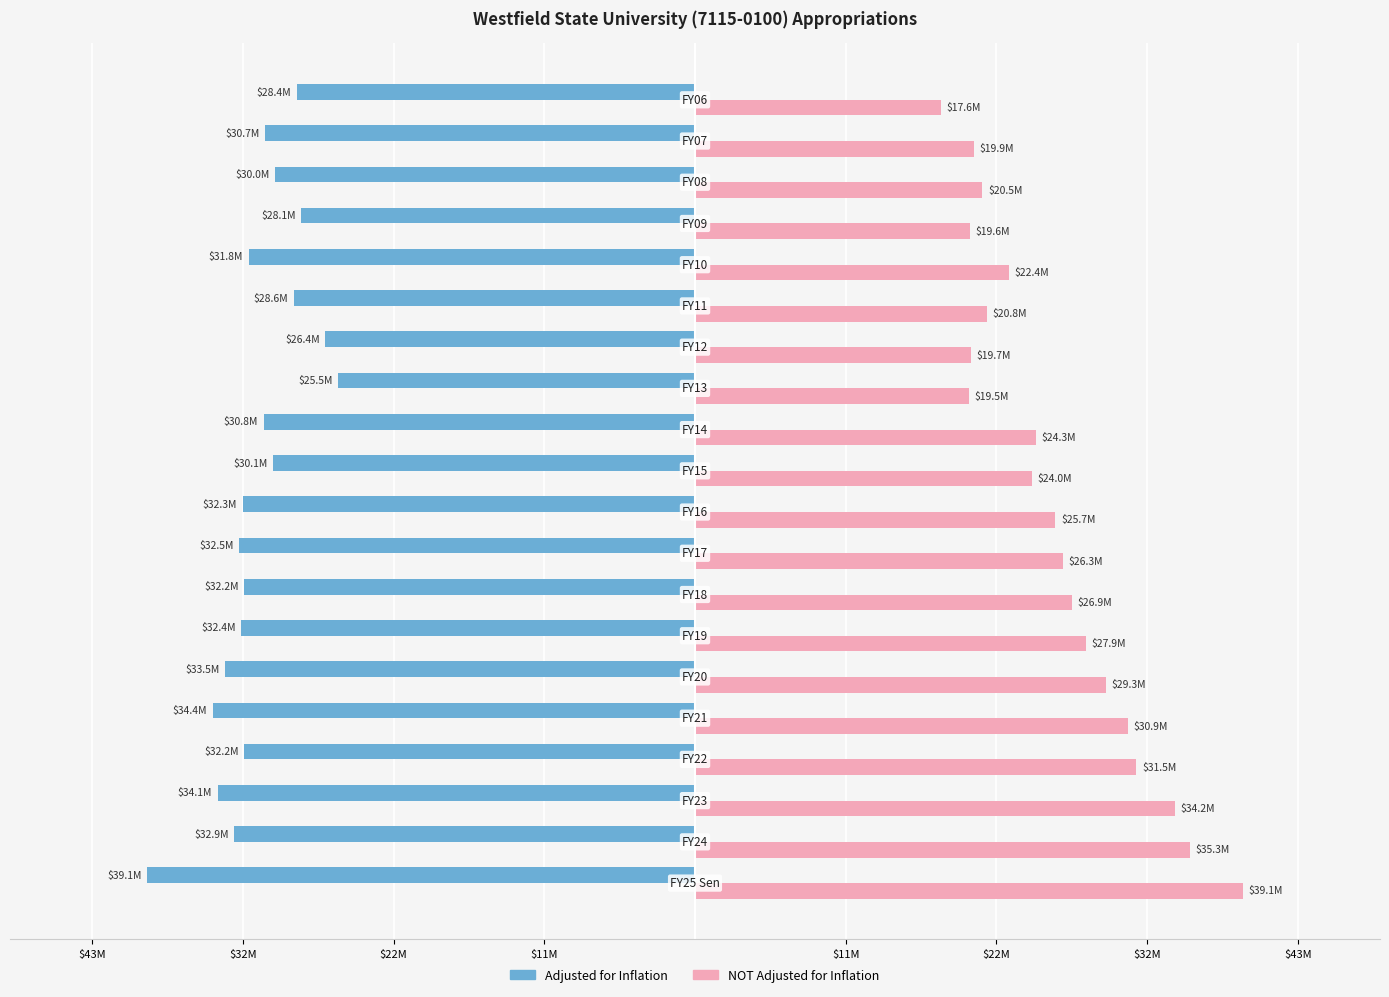

What is the average value of the NOT Adjusted for Inflation series?

25774181